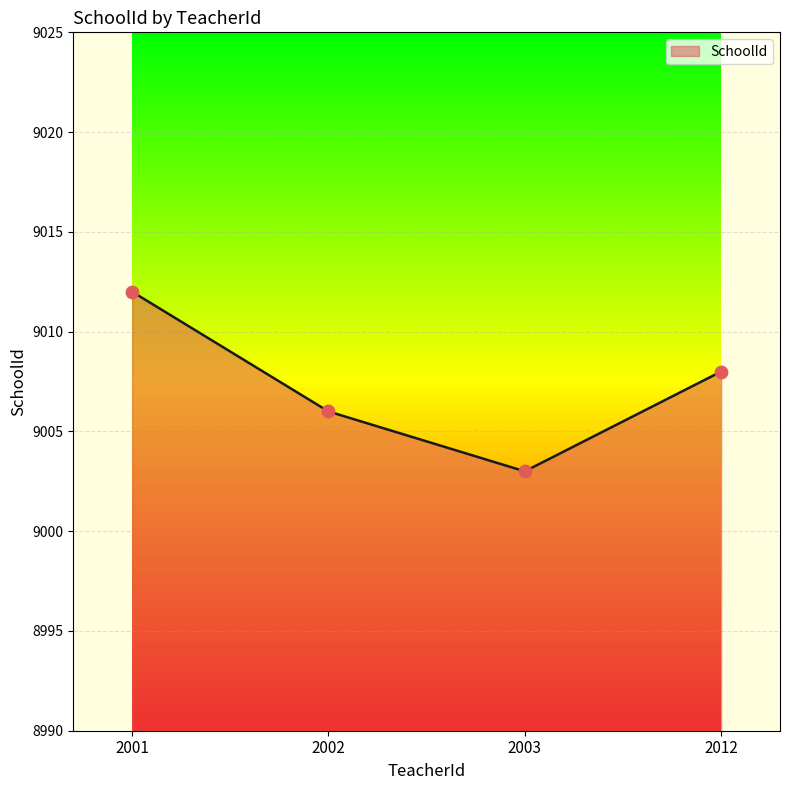

What is the change in value from 2001 to 2003?

-9